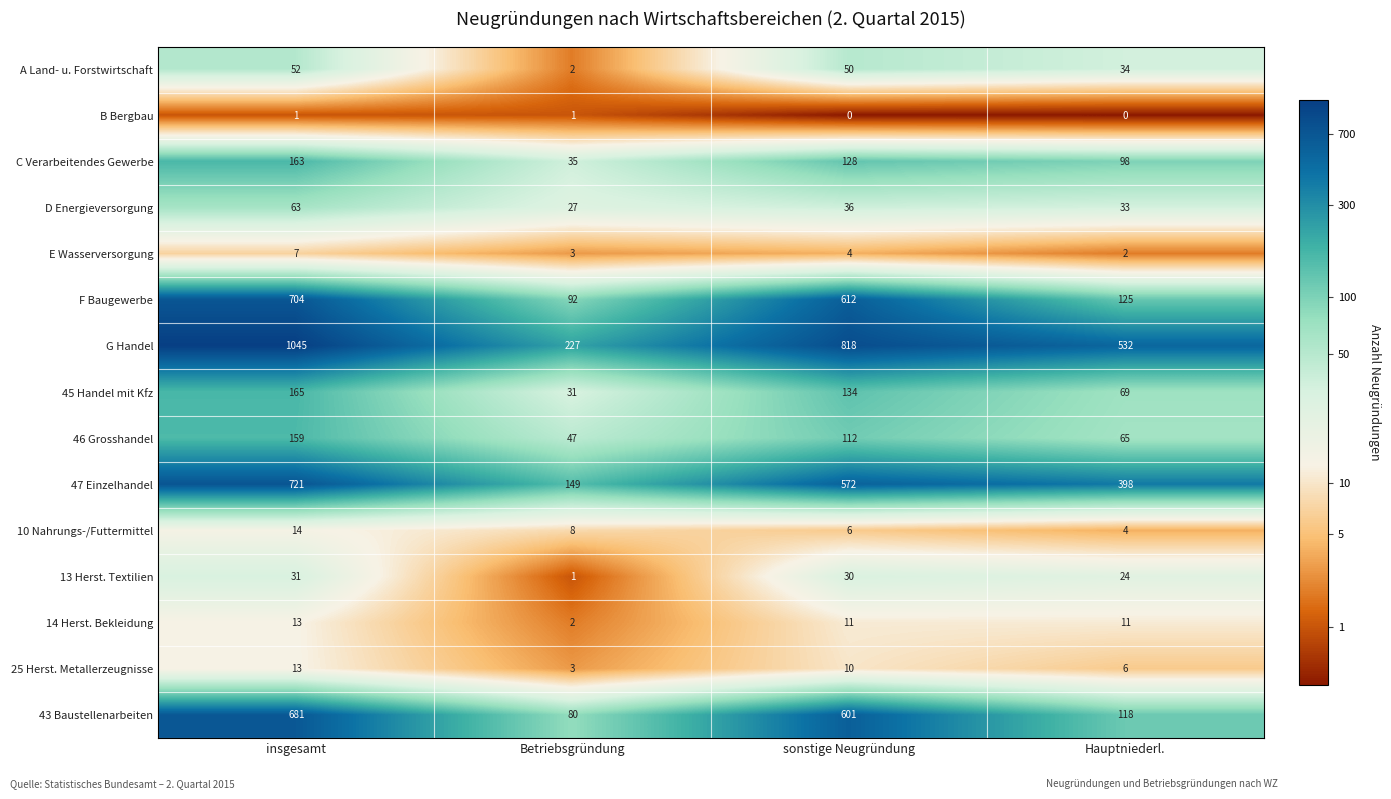

Count the number of categories in the chart.

4